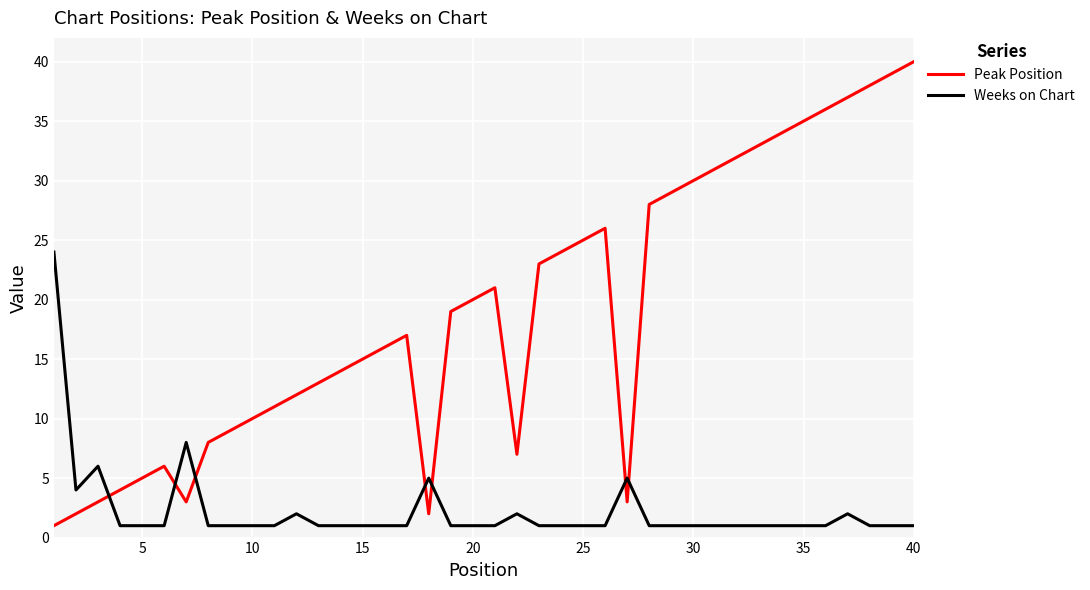

Which series has the largest range (max minus min)?

Peak Position